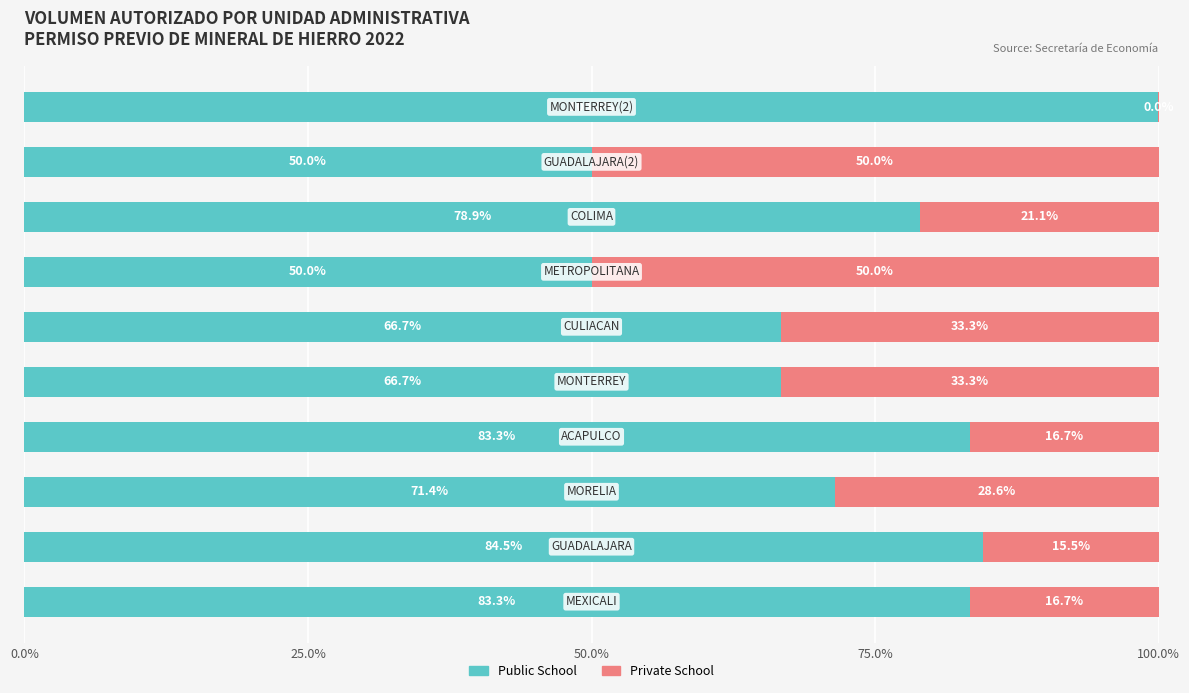

What is the highest value of the Public School series?

100.0